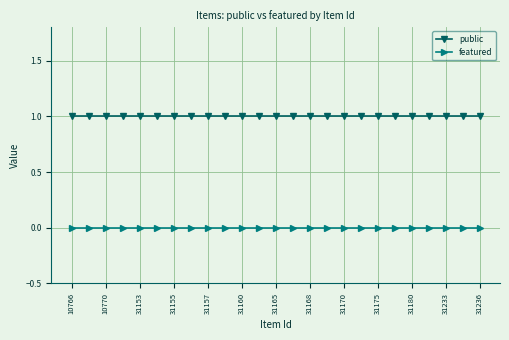

True or false: public and featured cross at least once.

False